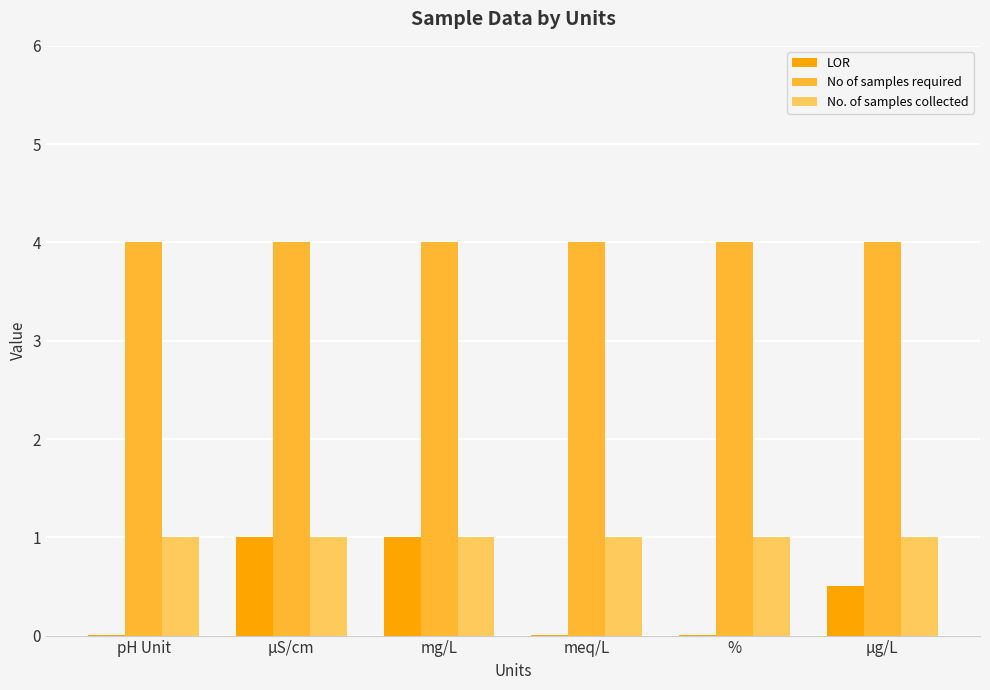

What is the average value of the No. of samples collected series?

1.0